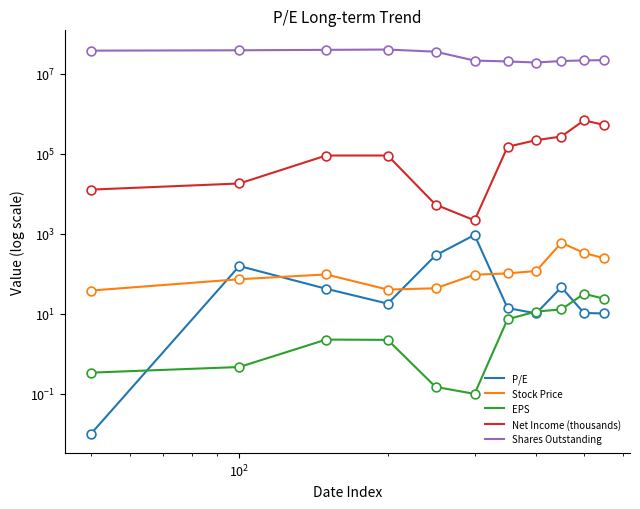

Which series contains the highest Y value?

Shares Outstanding